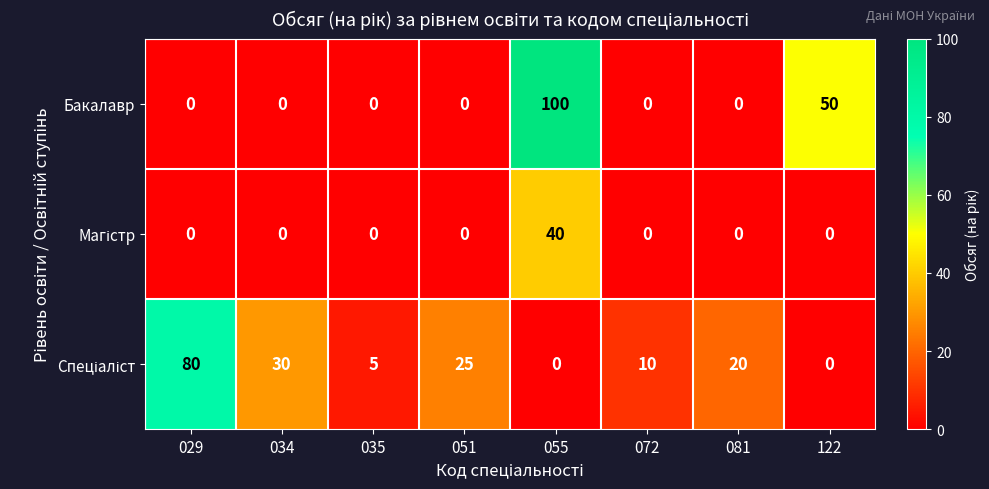

Count the Бакалавр values in the range 0 to 50.

7